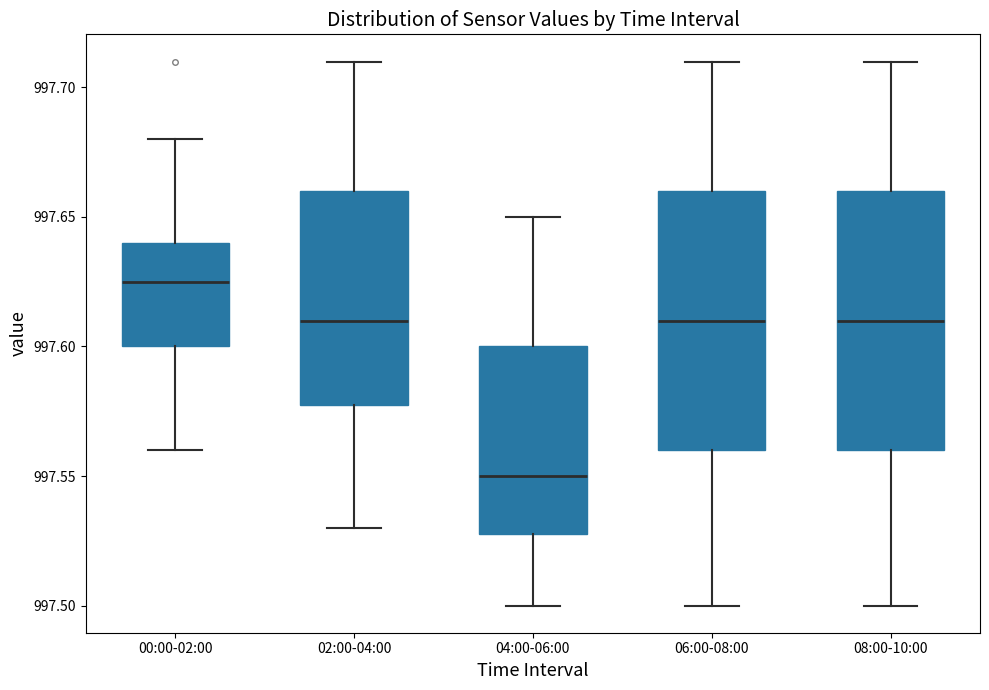

Where does the lower whisker of the box for 04:00-06:00 end on the y-axis? The values are not printed on the chart, so give them approximately, as read against the axis.

997.500